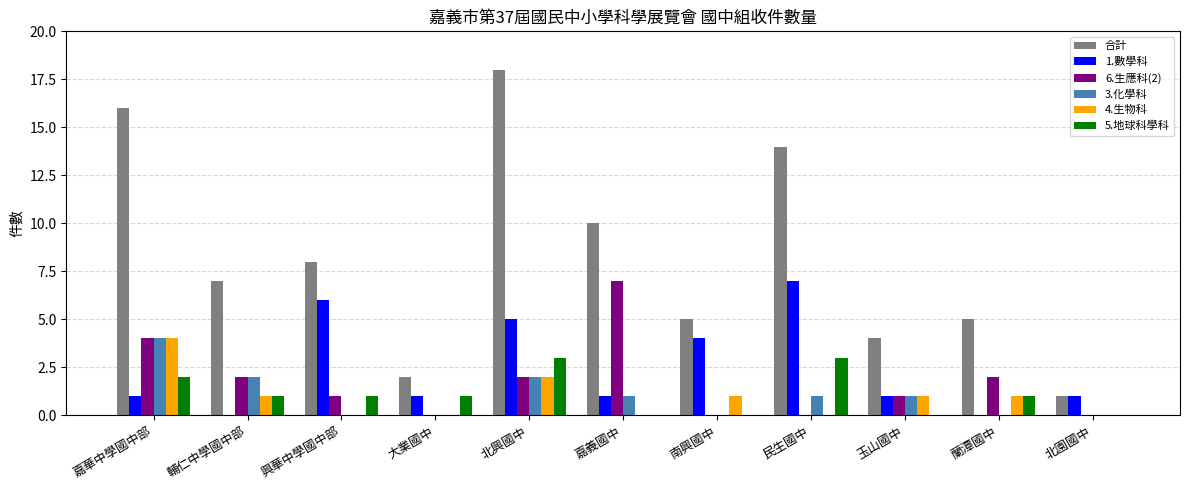

Are the bars horizontal?

No